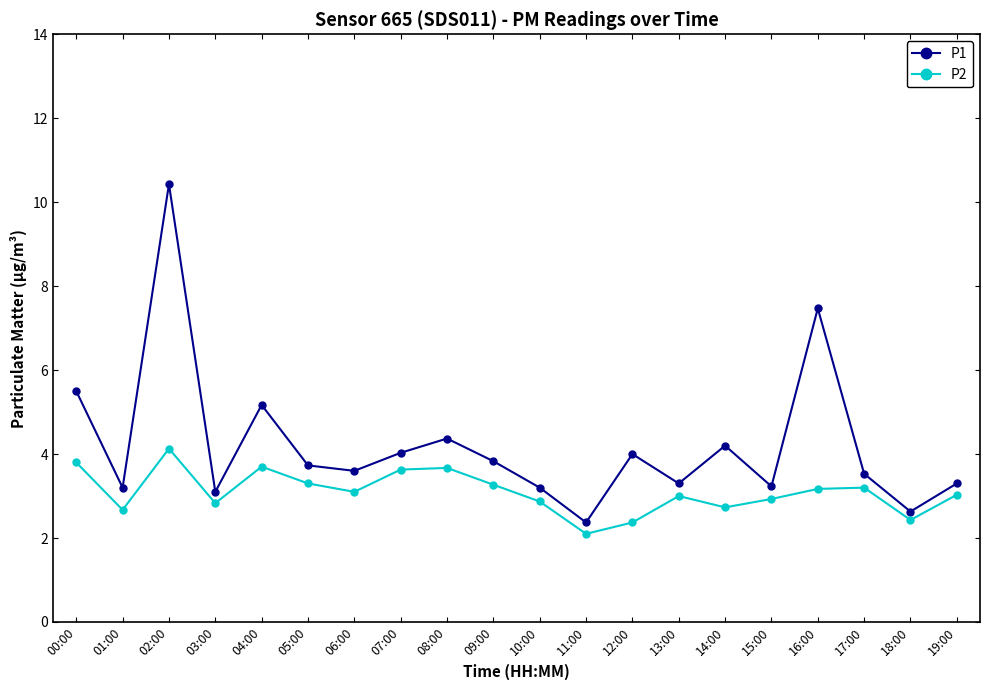

At 04:00, list the series in order from largest to smallest.

P1, P2